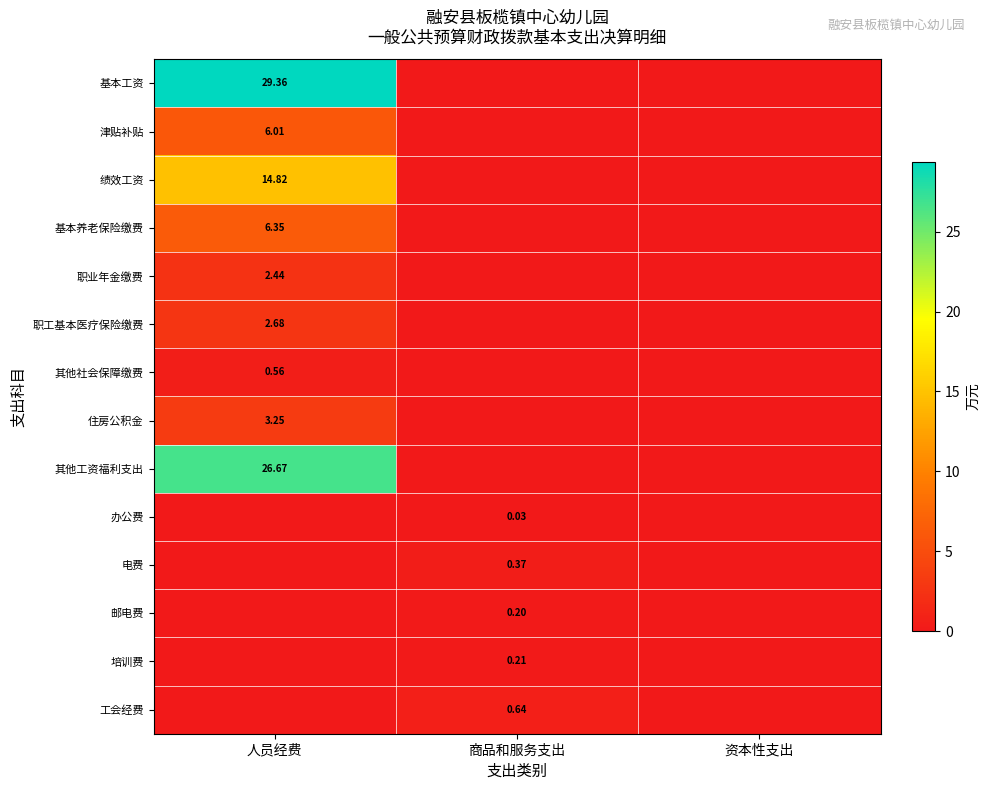

At which label does 基本工资 reach its peak?

人员经费